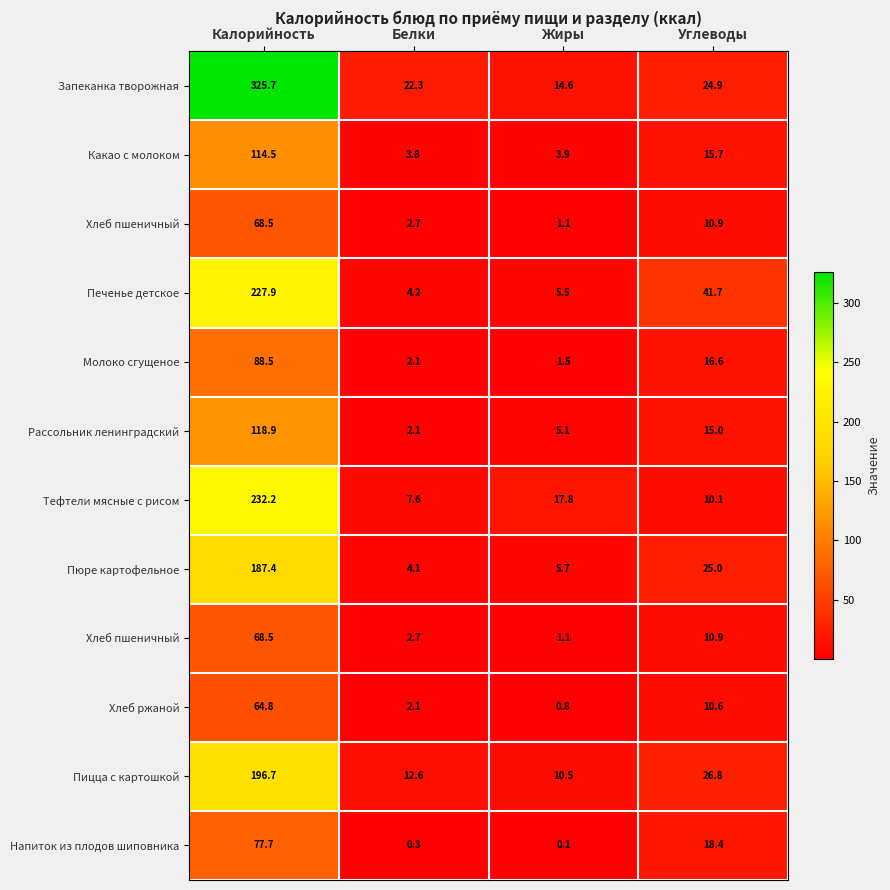

How many categories are shown in the chart?

4